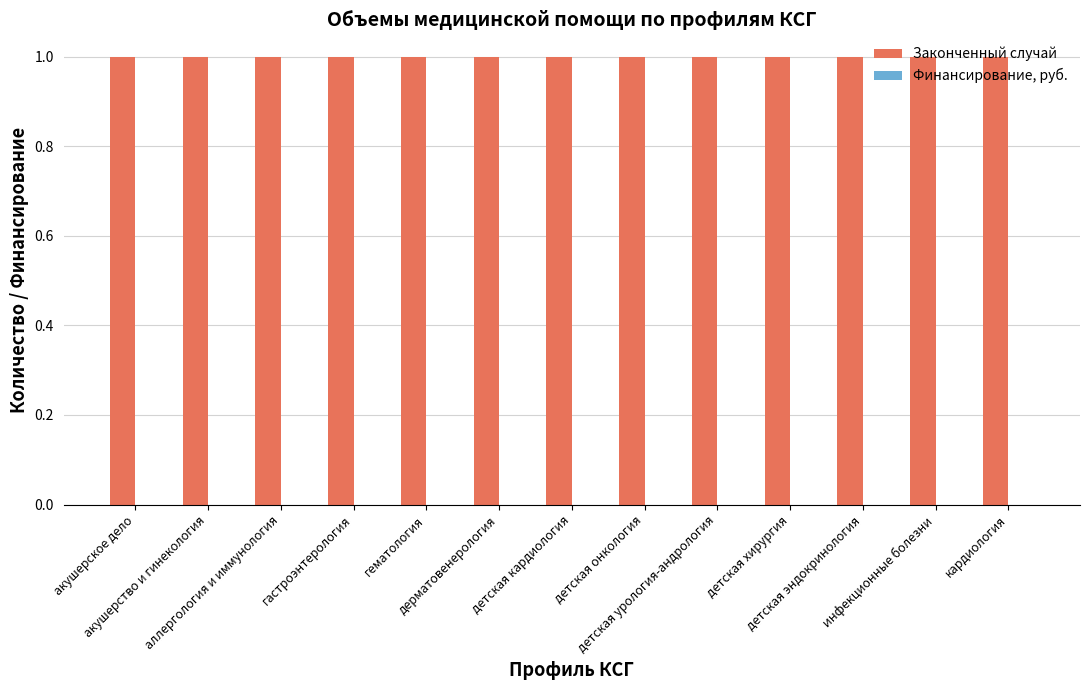

Is it true that Законченный случай equals 1 at кардиология?

True